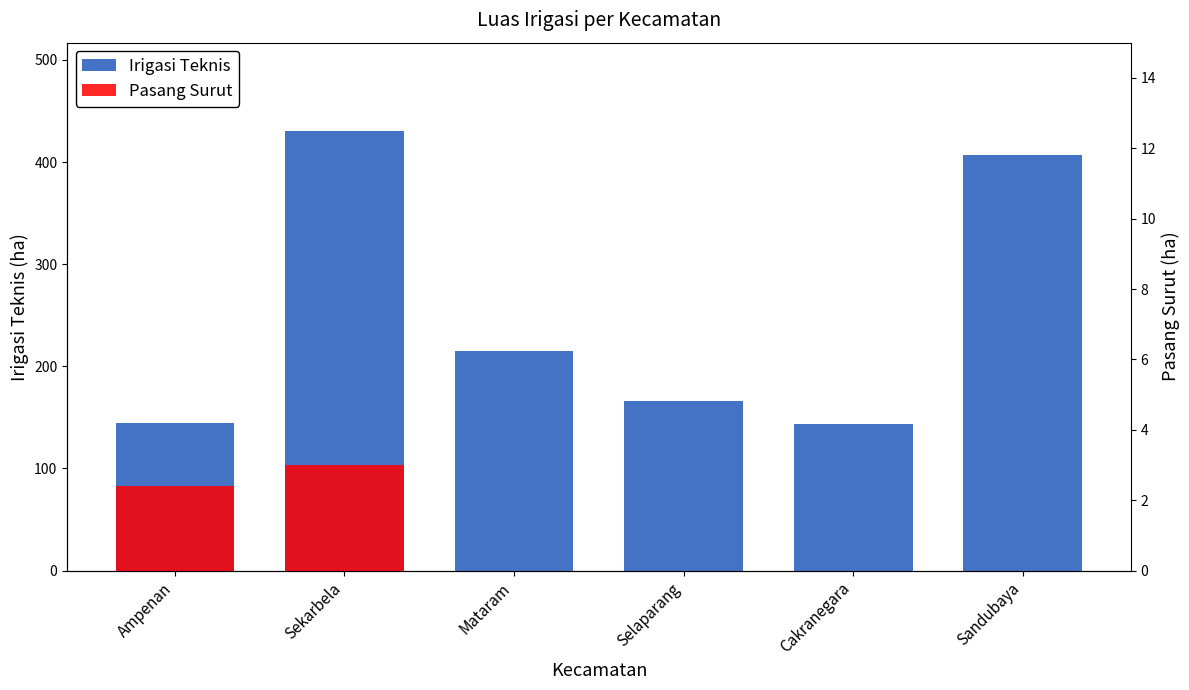

How many bars are there in each group?

2